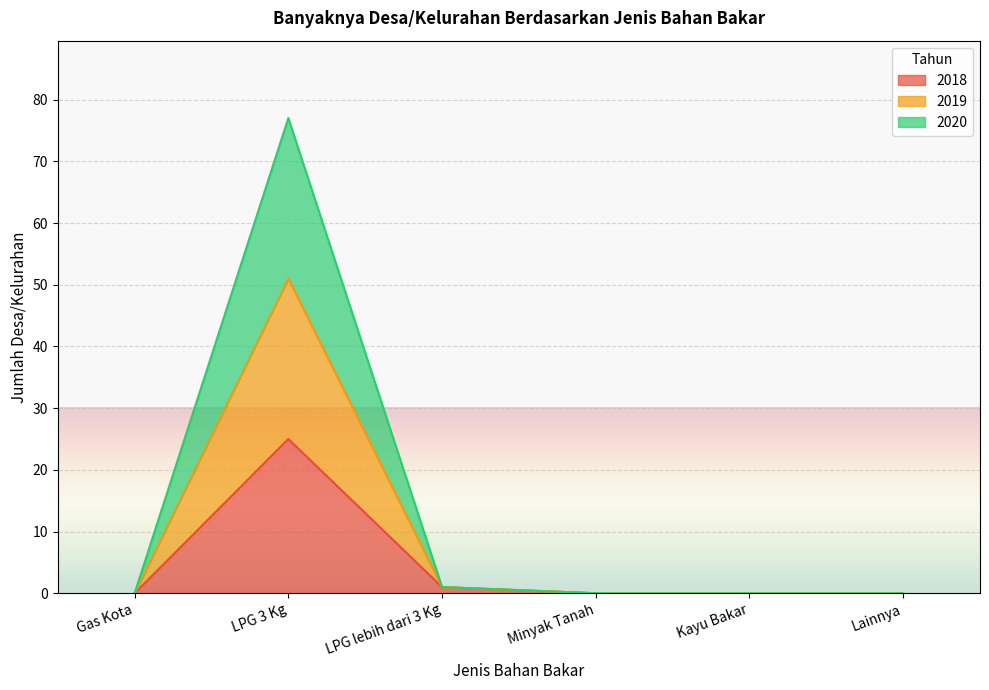

Does the chart display data point markers on the line(s)?

No